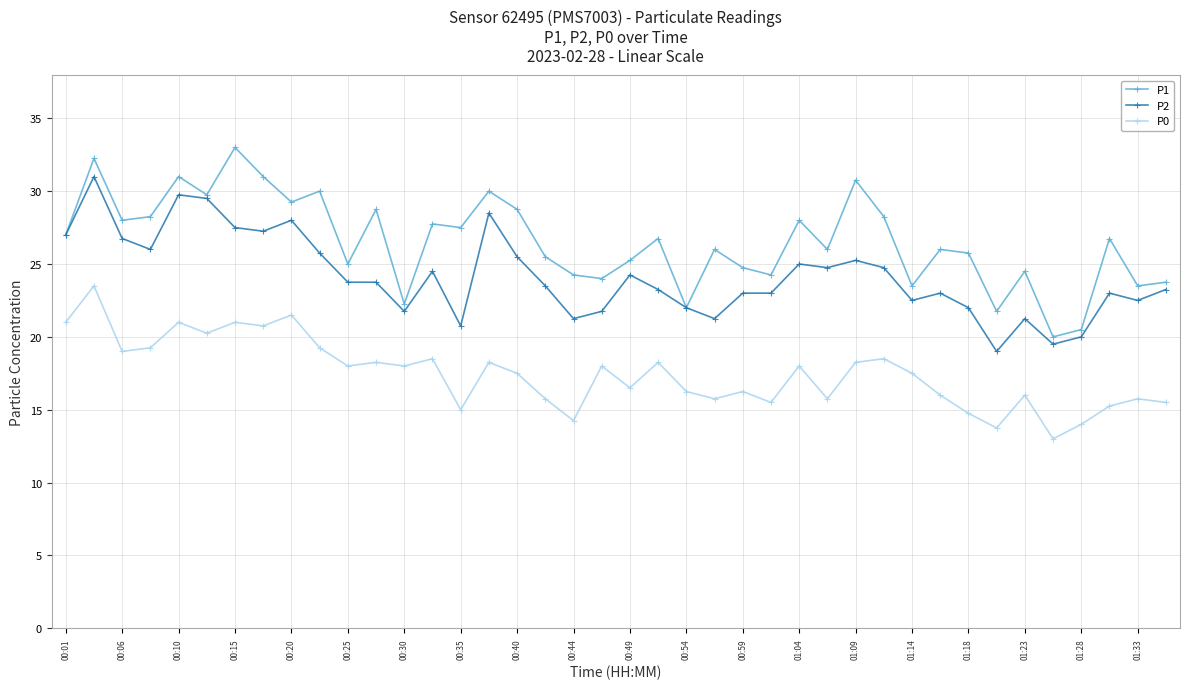

True or false: P2 has more than 0 points higher than both neighbors.

True